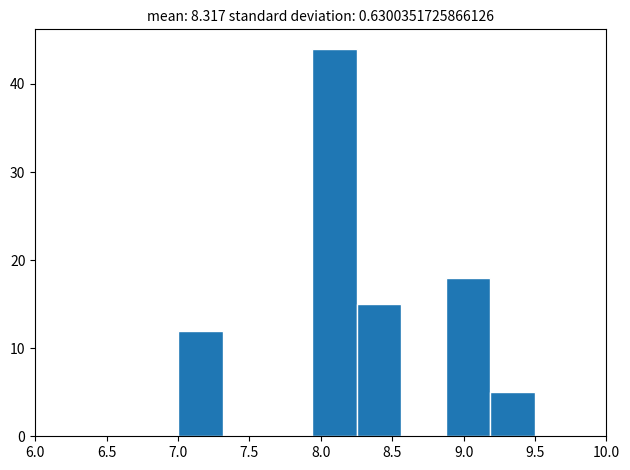

Over which range of the x-axis is the bar tallest?

7.95 to 8.25